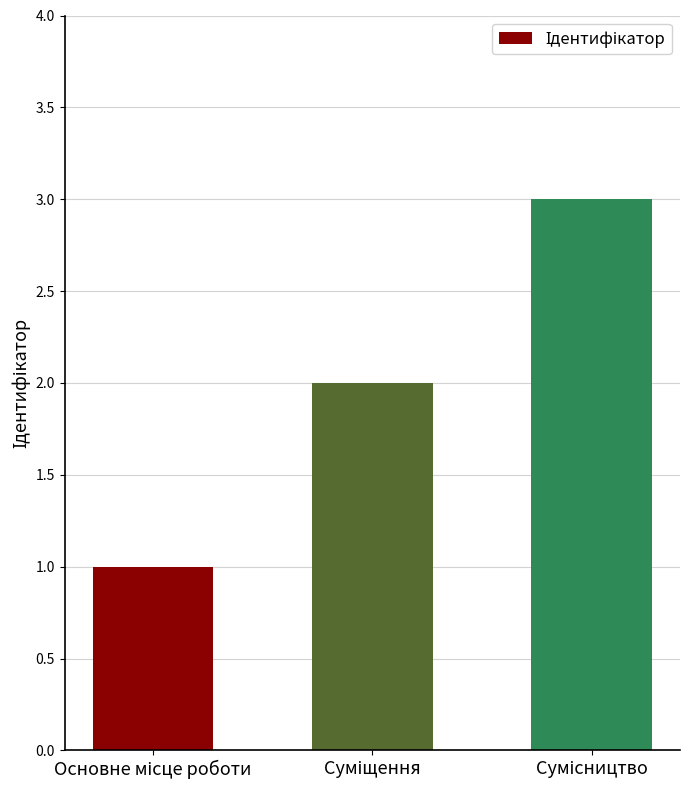

What is the maximum value shown in the chart?

3